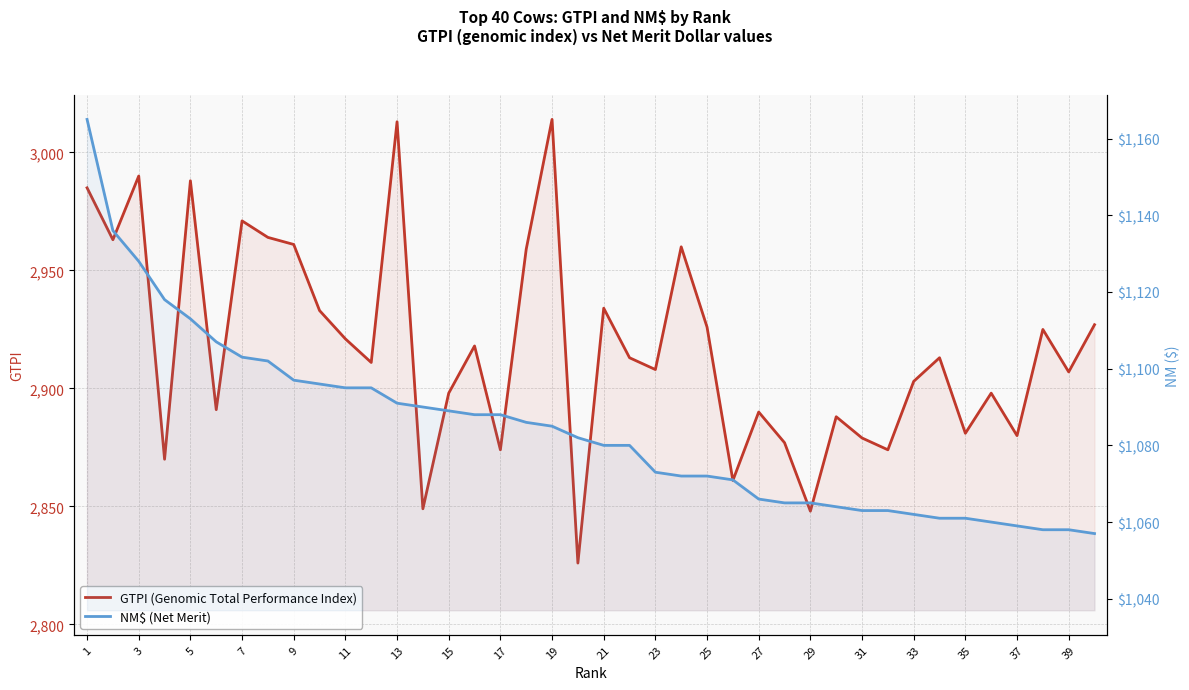

Reading right to left, extract all data points from this chart.

GTPI (Genomic Total Performance Index): 2927	2907	2925	2880	2898	2881	2913	2903	2874	2879	2888	2848	2877	2890	2861	2926	2960	2908	2913	2934	2826	3014	2959	2874	2918	2898	2849	3013	2911	2921	2933	2961	2964	2971	2891	2988	2870	2990	2963	2985
NM$ (Net Merit): 1057	1058	1058	1059	1060	1061	1061	1062	1063	1063	1064	1065	1065	1066	1071	1072	1072	1073	1080	1080	1082	1085	1086	1088	1088	1089	1090	1091	1095	1095	1096	1097	1102	1103	1107	1113	1118	1128	1136	1165